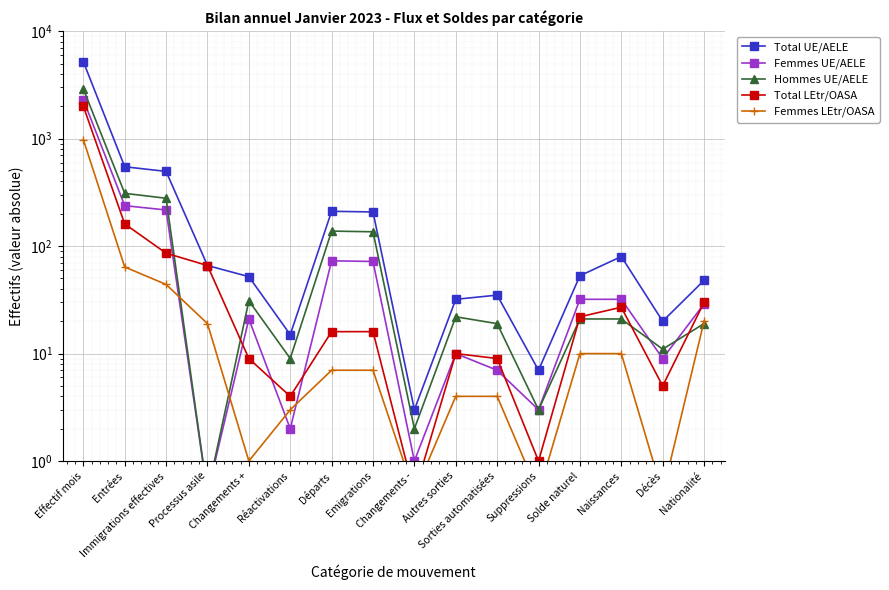

What is the spread (max minus min) of values at Processus asile?

65.5